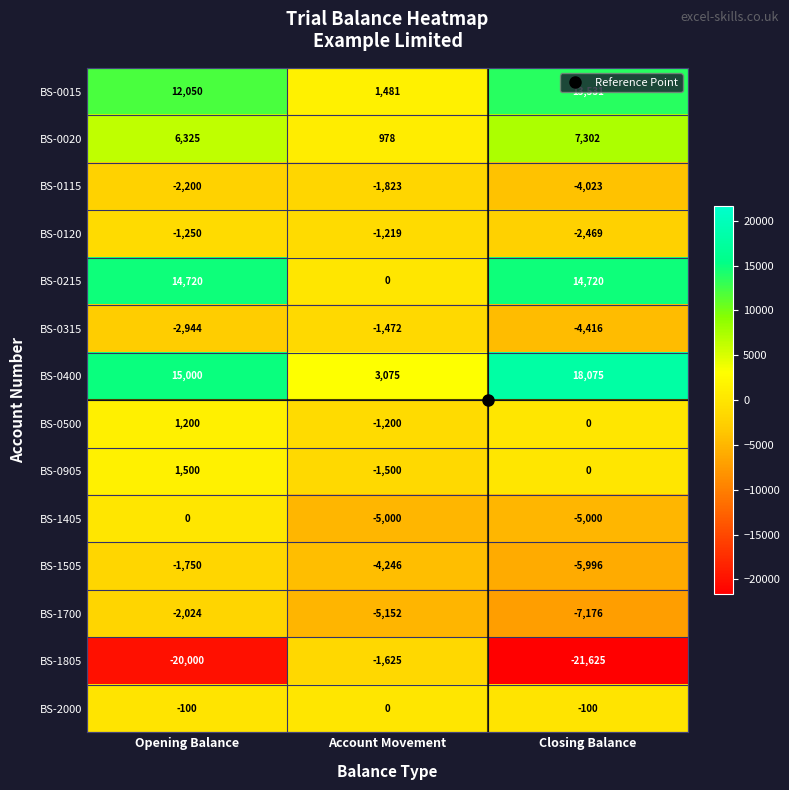

Count the BS-1700 values in the range -7176 to -2024.

3